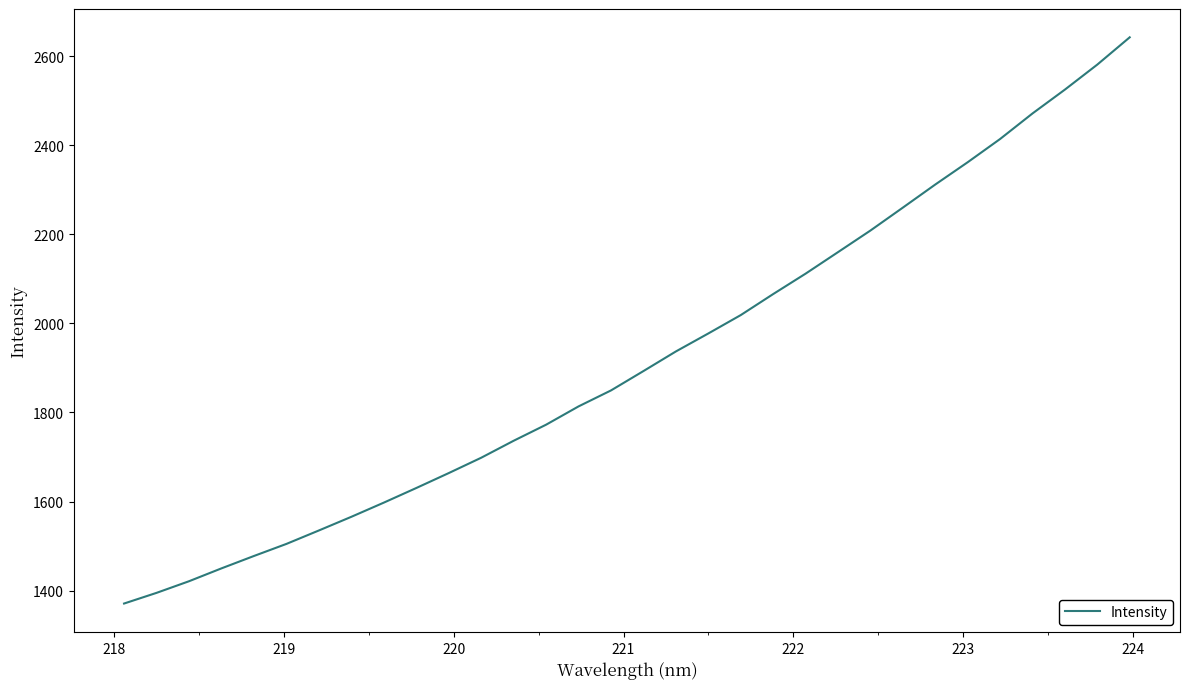

What is the greatest value displayed?

2642.2